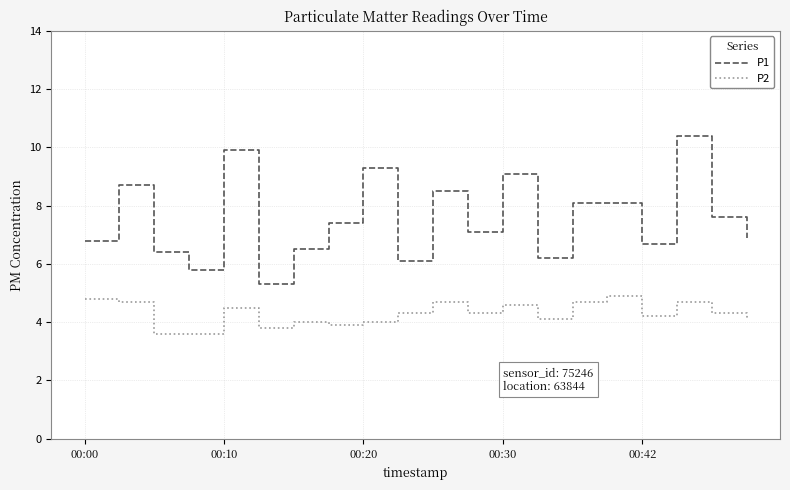

True or false: P1 and P2 intersect in this chart.

False